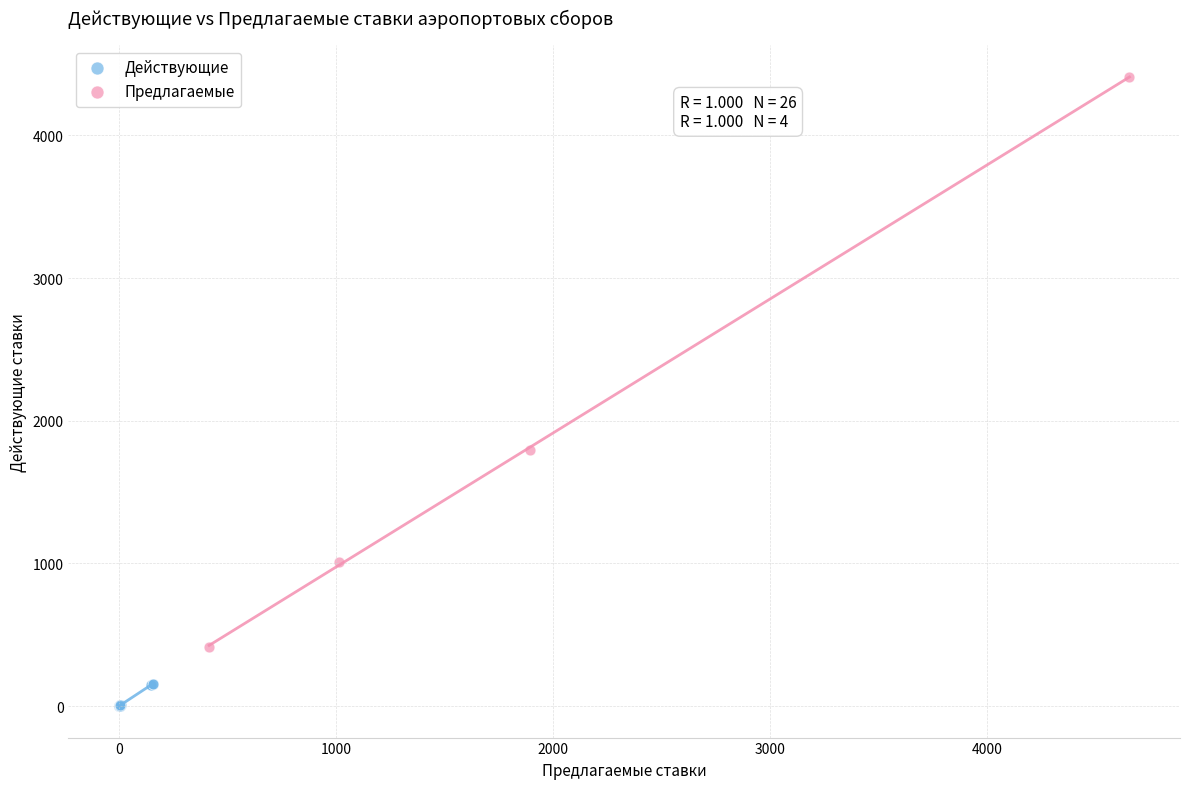

What are all the series names shown in the legend?

Действующие, Предлагаемые